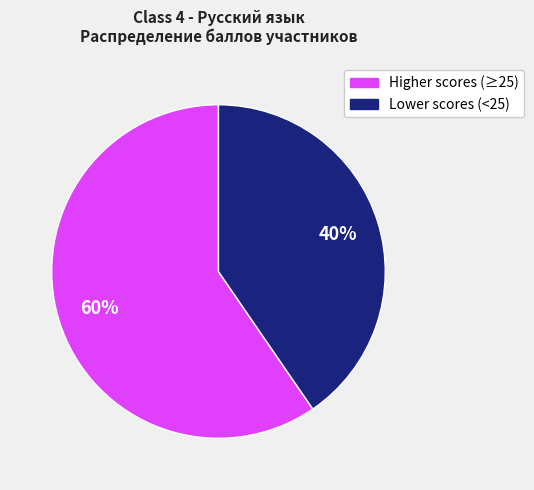

How many slices are in this pie chart?

2